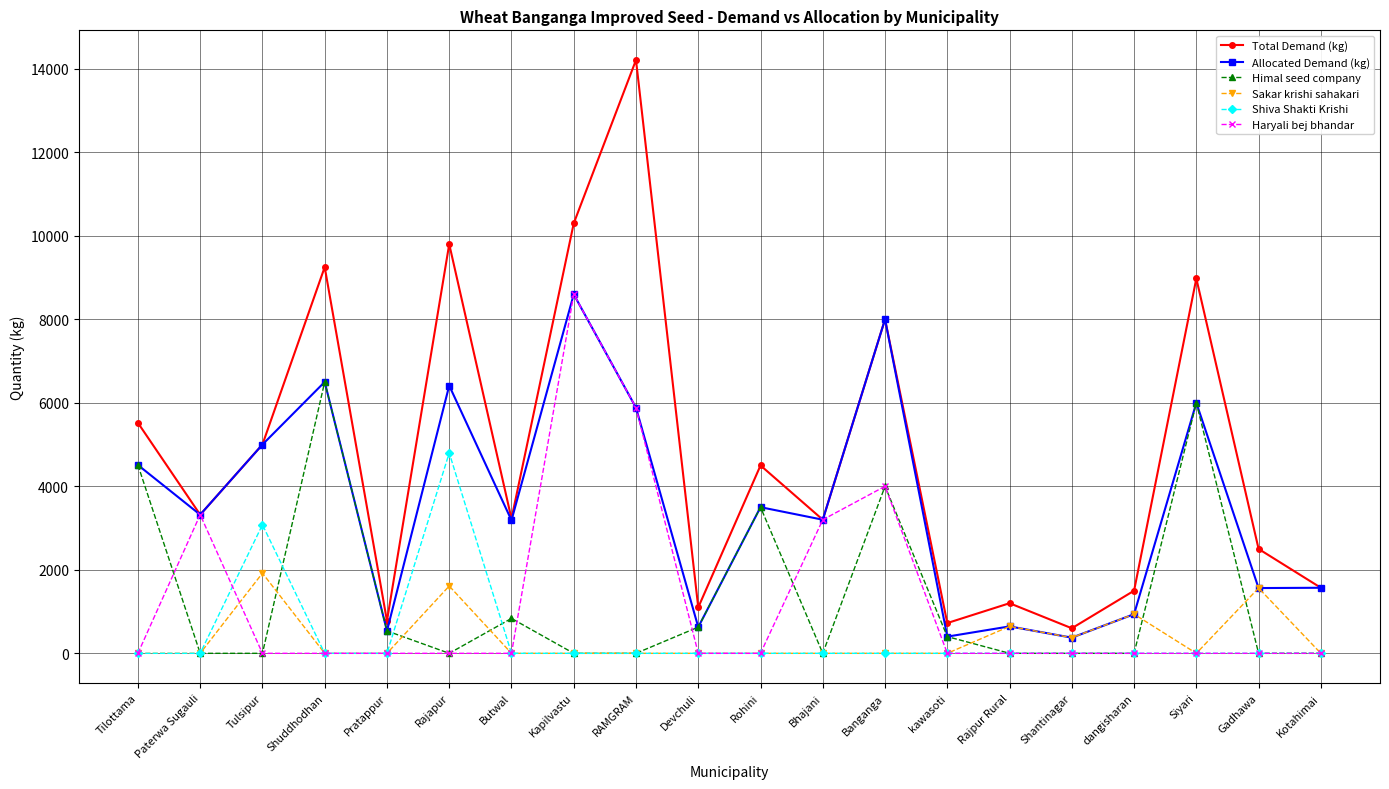

What is the value of the Allocated Demand (kg) point at the 15th from the left?

645